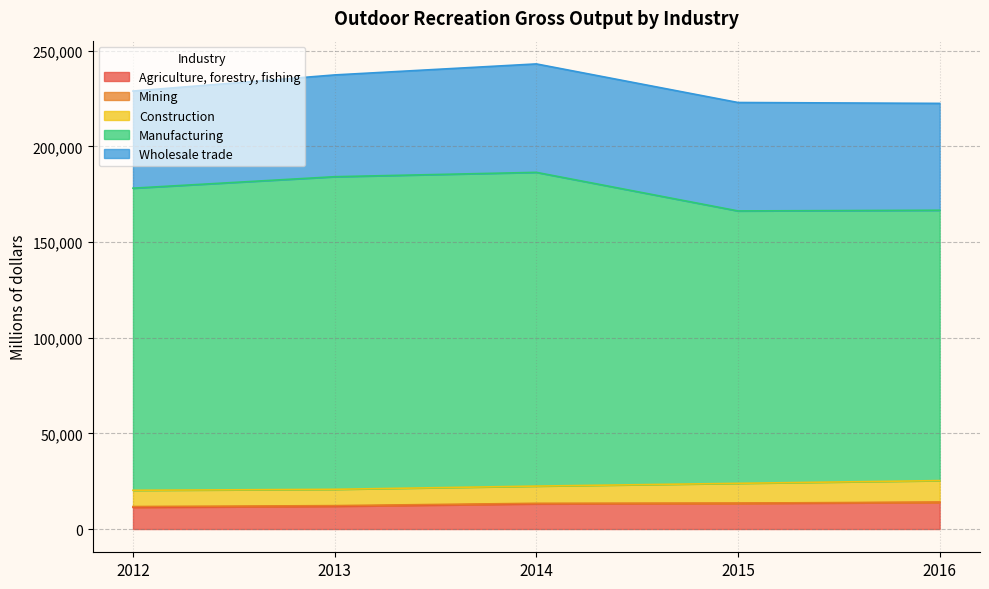

At which category does Wholesale trade reach its first local peak?

2014